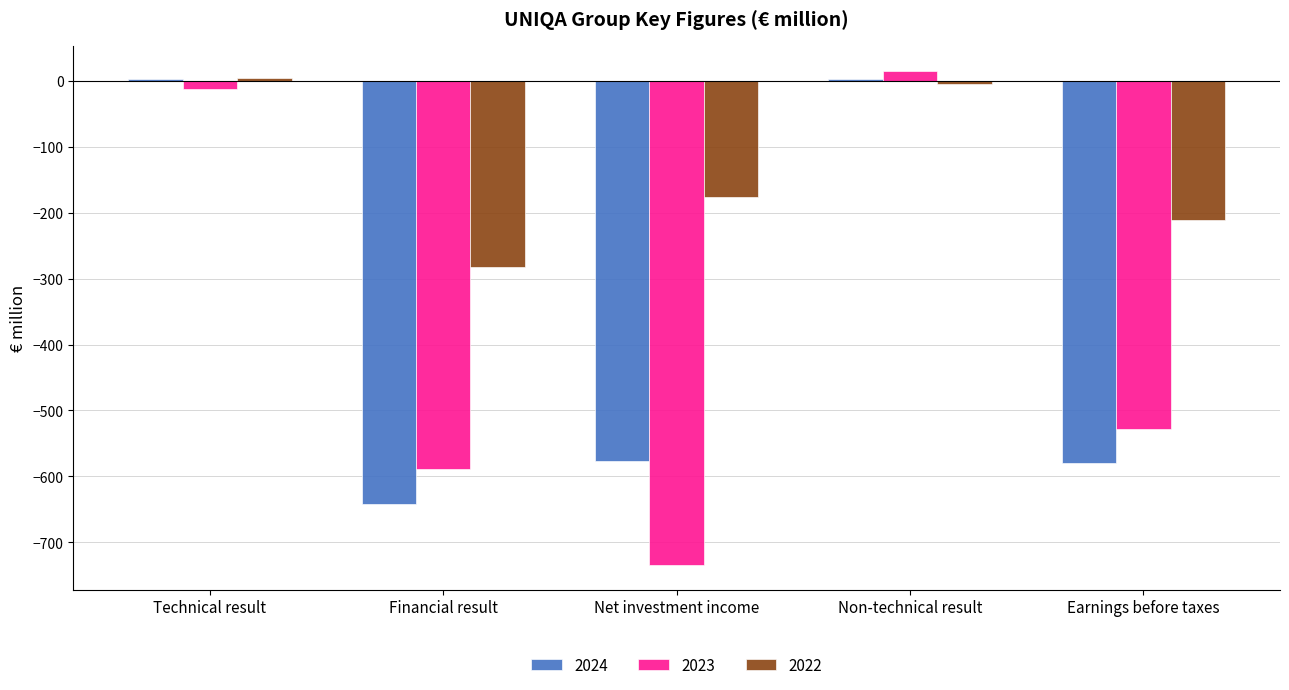

How many distinct data groups are displayed?

3